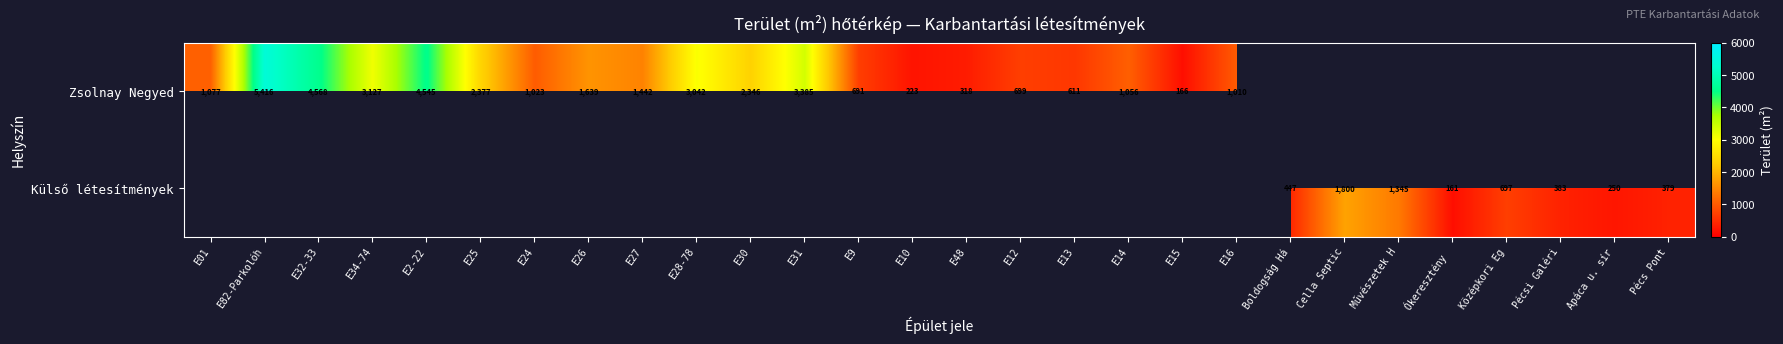

What is the maximum value shown in the chart?

5415.9